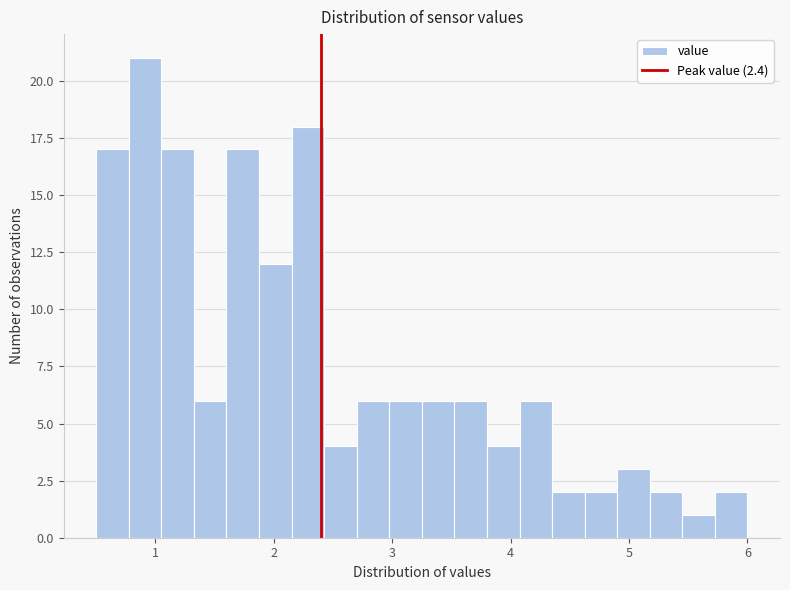

Around what value on the x-axis is the tallest bar? Give the approximate position of its centre, as read against the axis.

0.9